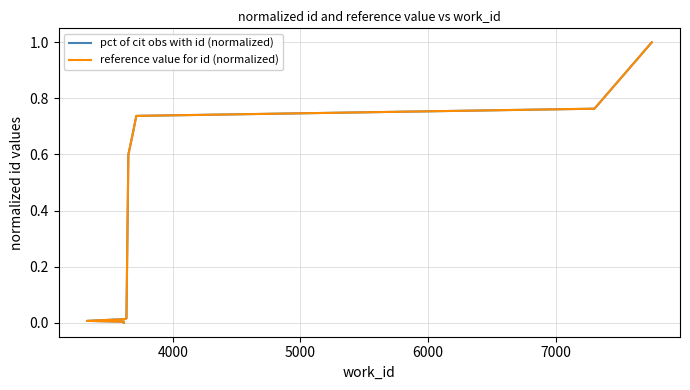

Which series has the largest total across all categories?

pct of cit obs with id (normalized)